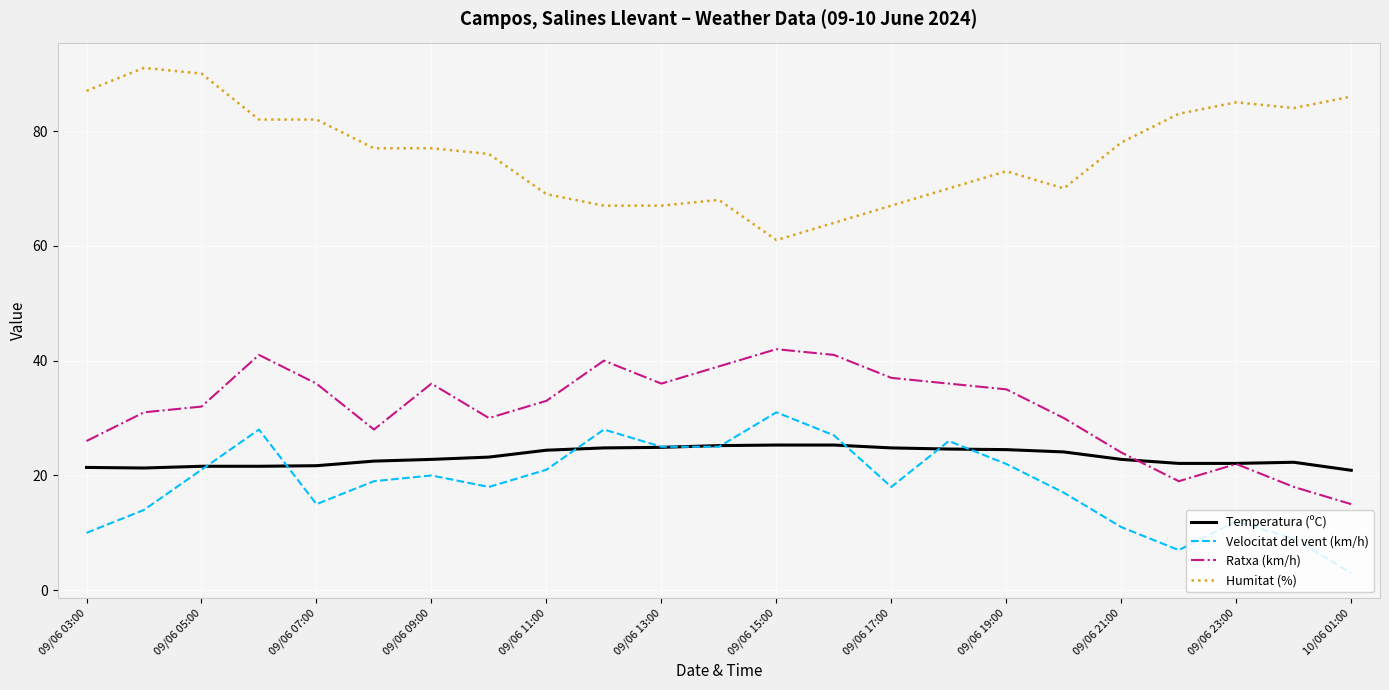

In Ratxa (km/h), how many points are lower than both neighbors (excluding endpoints)?

4